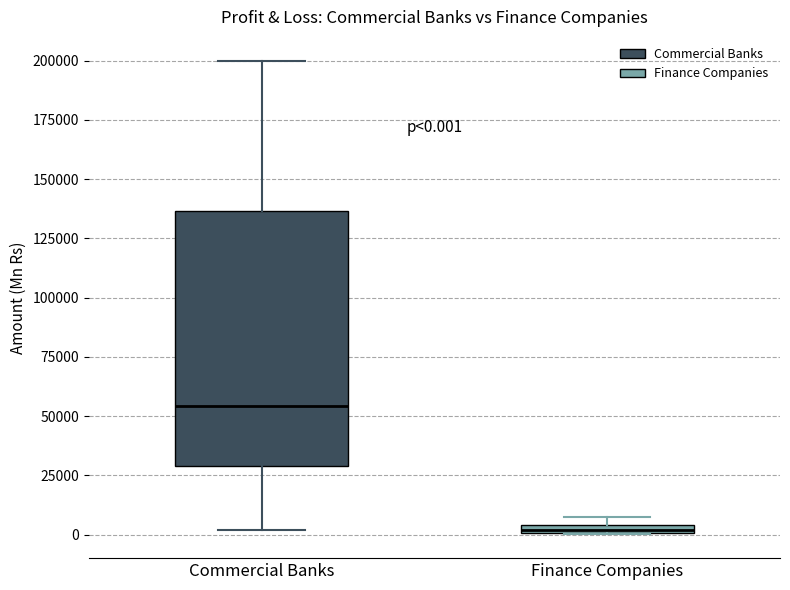

Which box is the tallest, from its lower edge to its upper edge?

Commercial Banks